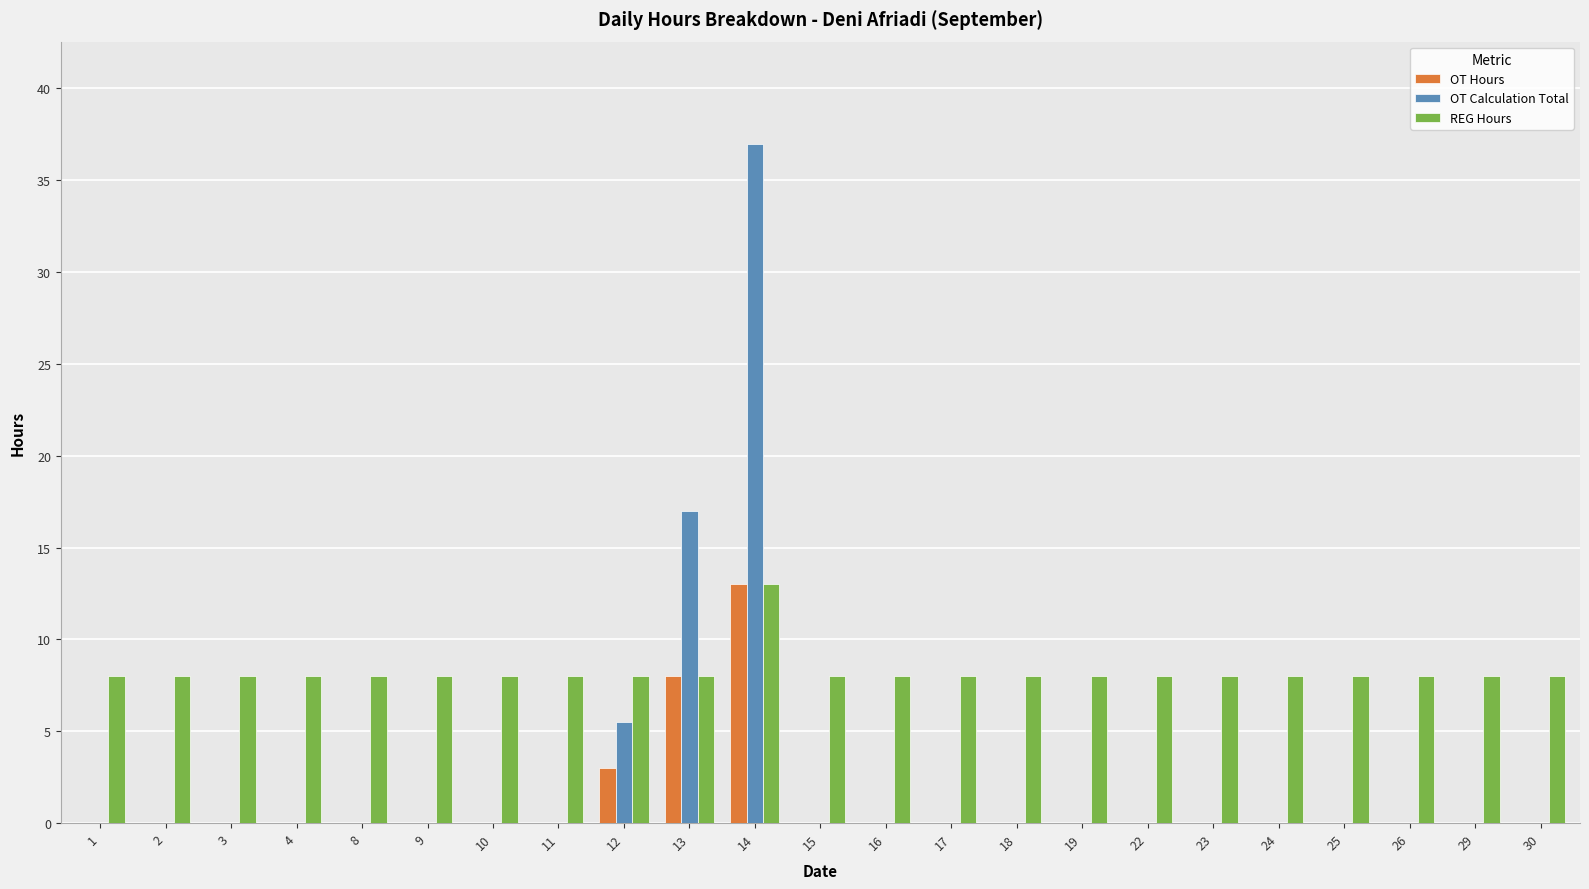

At which label does OT Calculation Total reach its peak?

14